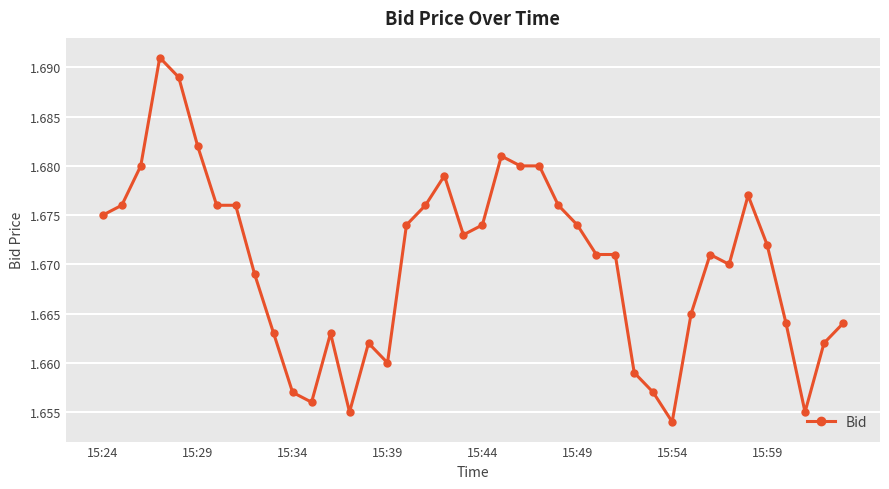

True or false: there are more than 0 points higher than both neighbors.

True